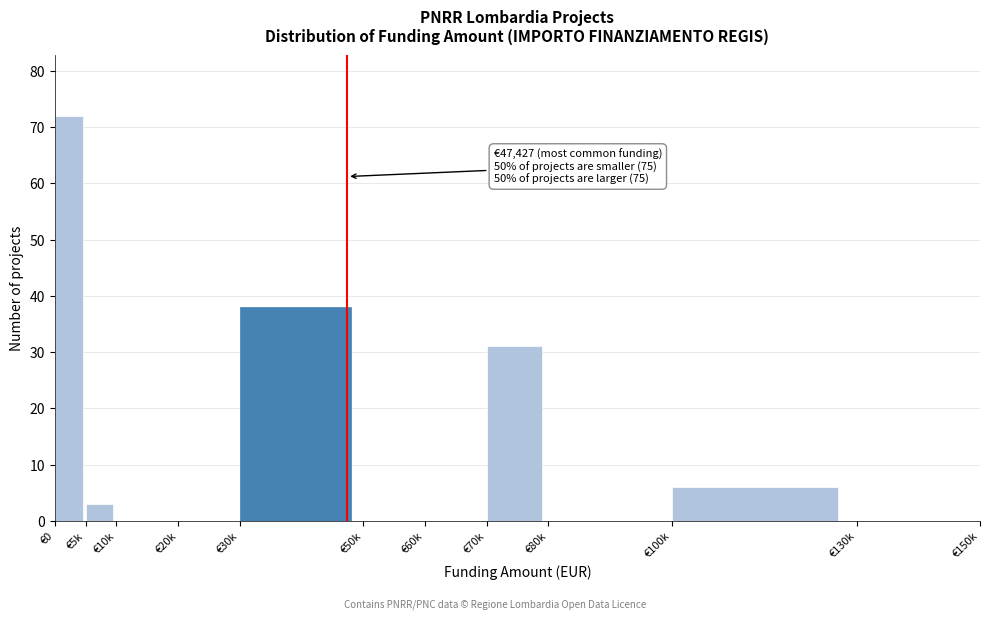

Reading left to right, extract all data points from this chart.

€0=72	€5k=3	€10k=0	€20k=0	€30k=38	€50k=0	€60k=0	€70k=31	€80k=0	€100k=6	€130k=0